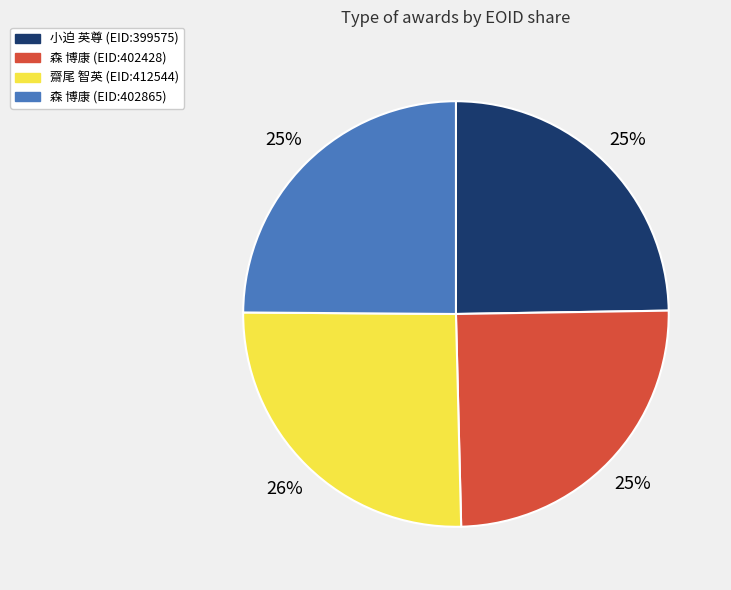

How many slices are in this pie chart?

4